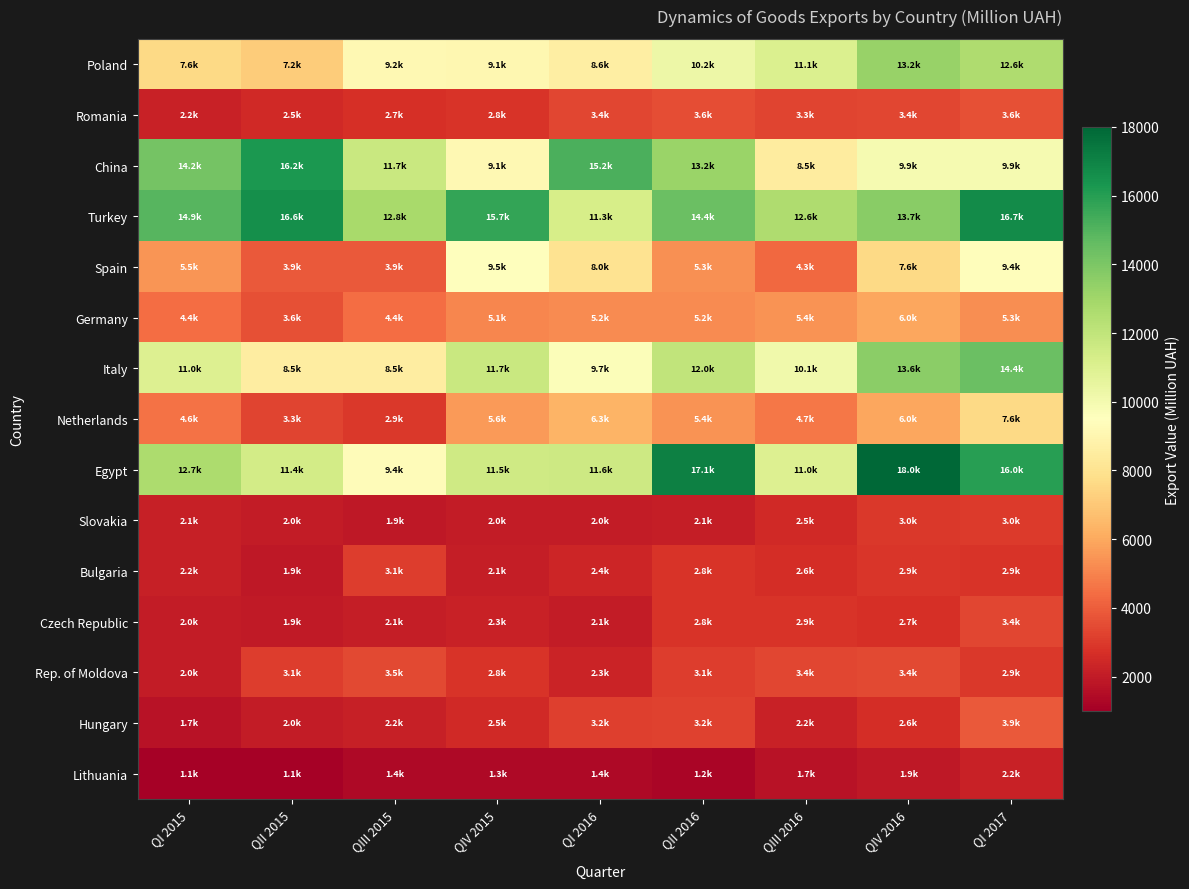

Count the number of data series in this chart.

15